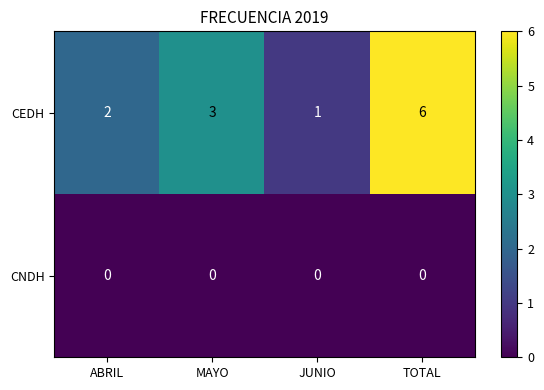

Between MAYO and TOTAL, which series saw the biggest shift?

CEDH